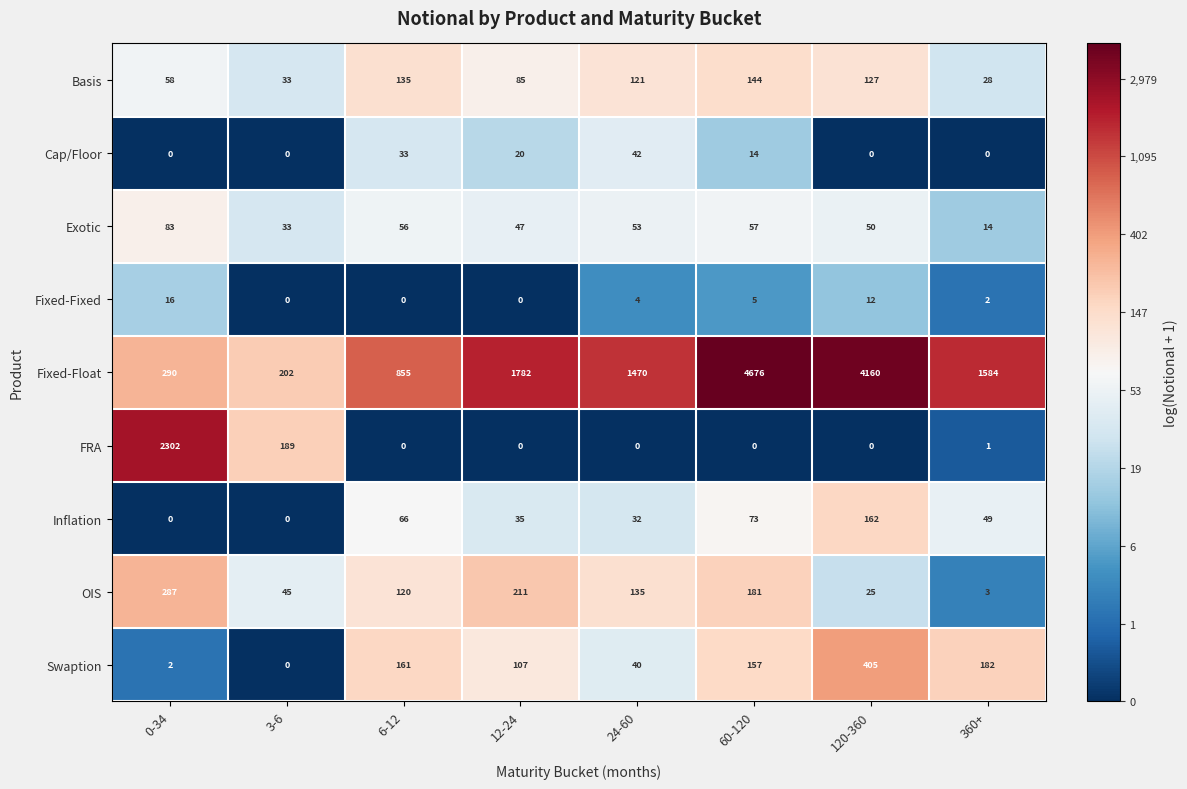

Which series has the largest range (max minus min)?

Fixed-Float